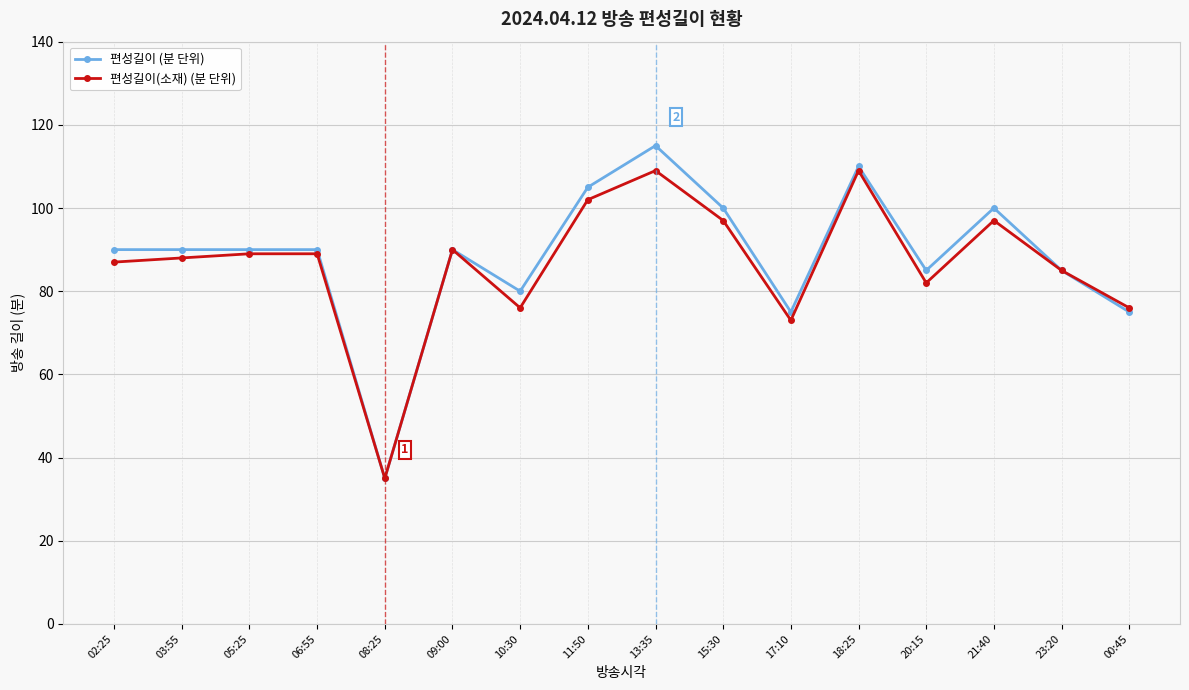

List the series in order of their peak value, lowest first.

편성길이(소재) (분 단위), 편성길이 (분 단위)